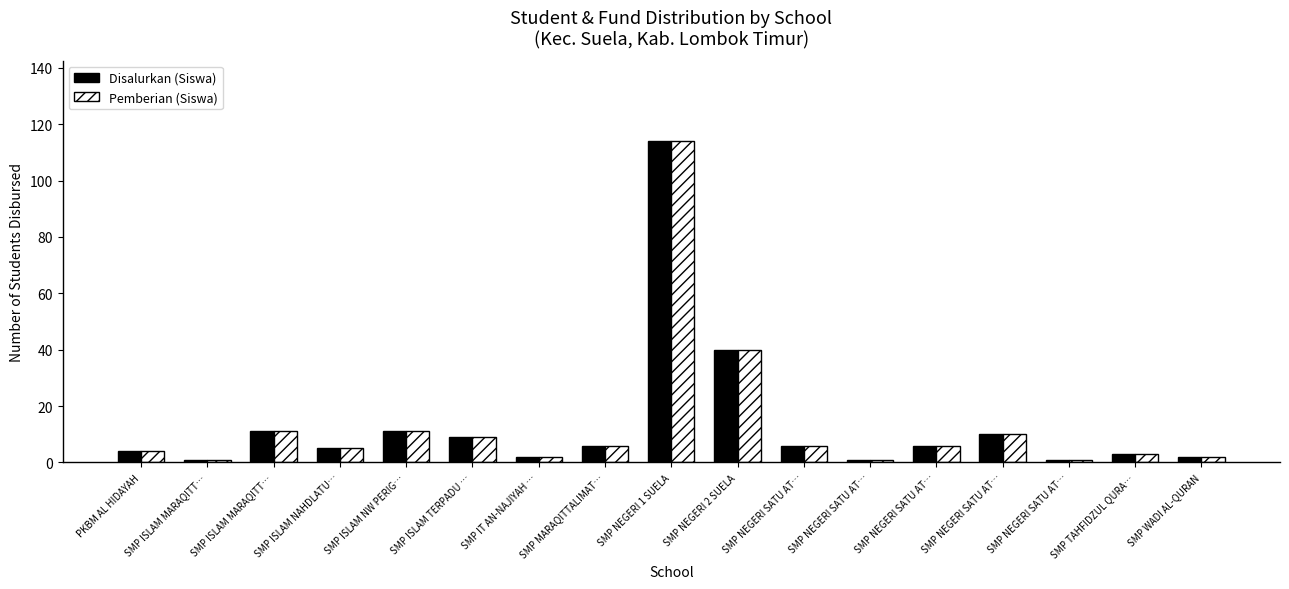

Which series changed the most between SMP ISLAM MARAQITT… and SMP NEGERI 2 SUELA?

Disalurkan (Siswa)